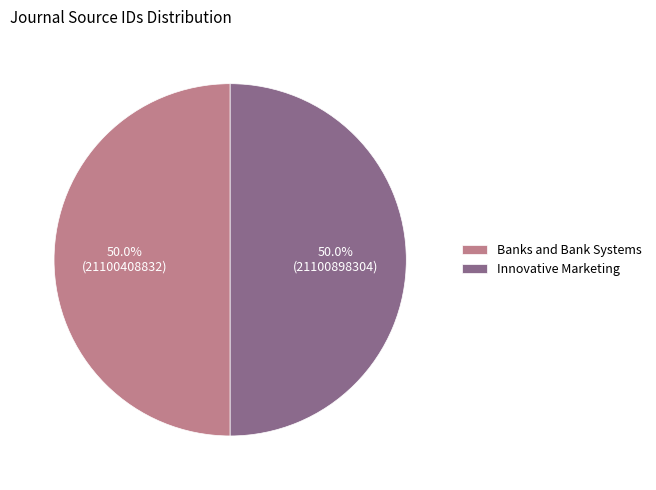

To the nearest percent, what is the combined percentage of Innovative Marketing and Banks and Bank Systems?

100%